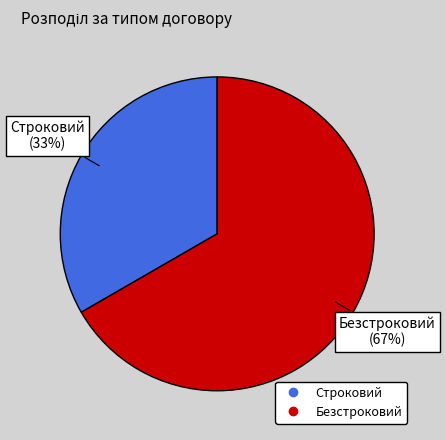

What is the smallest slice in the pie chart?

Строковий